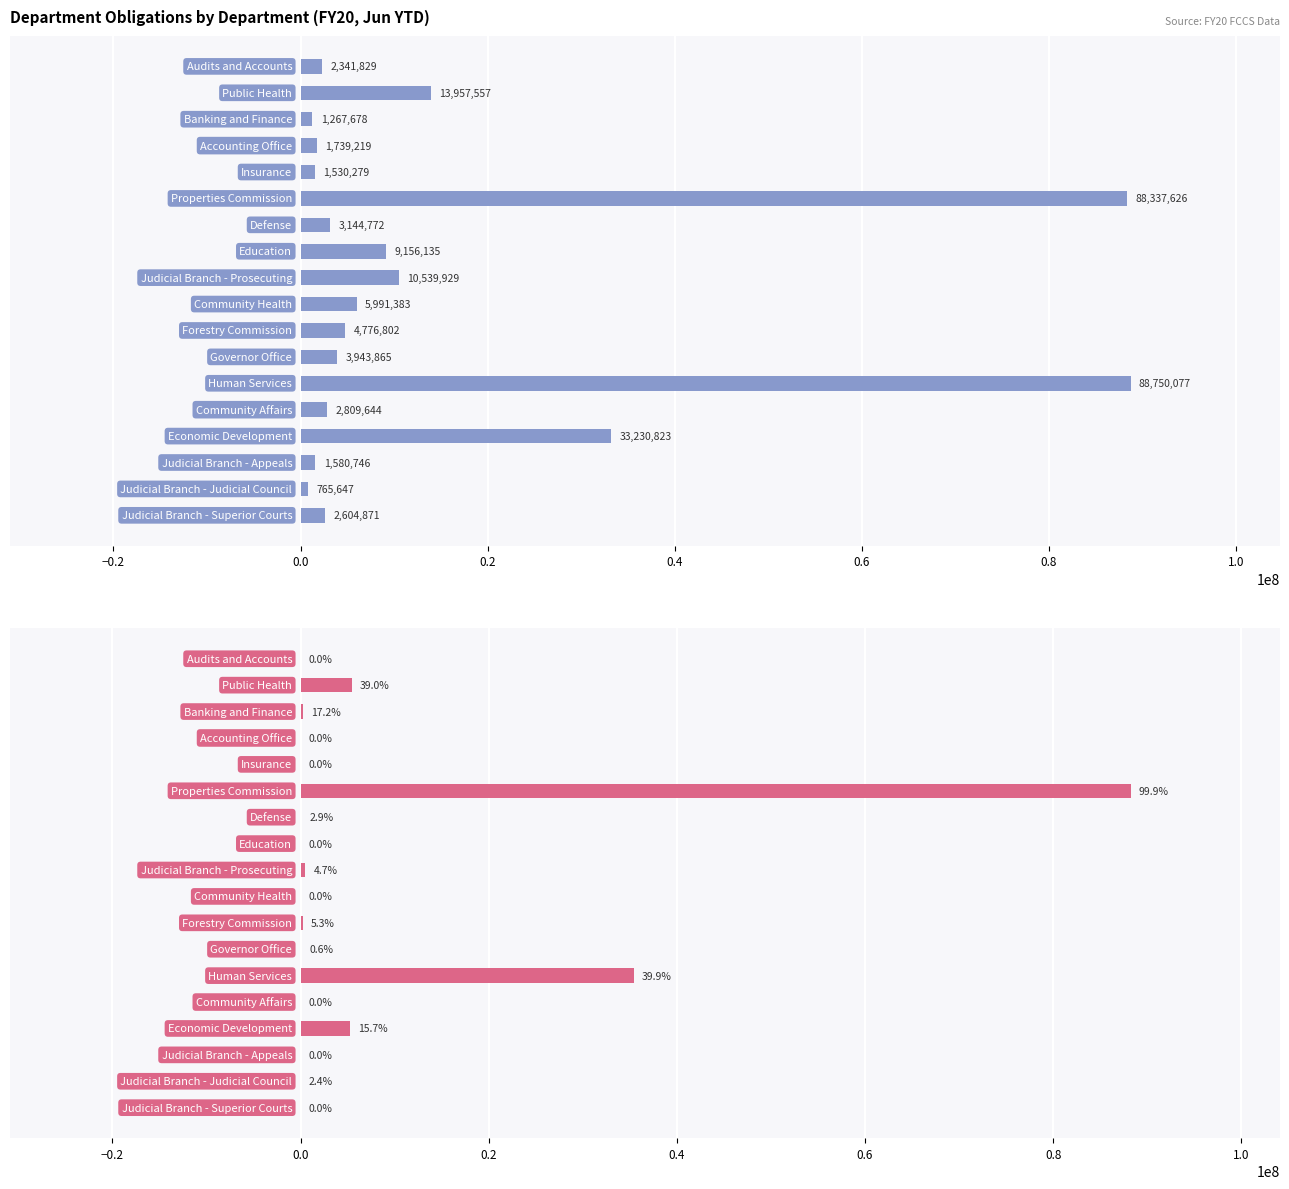

Does the chart contain any negative values?

No